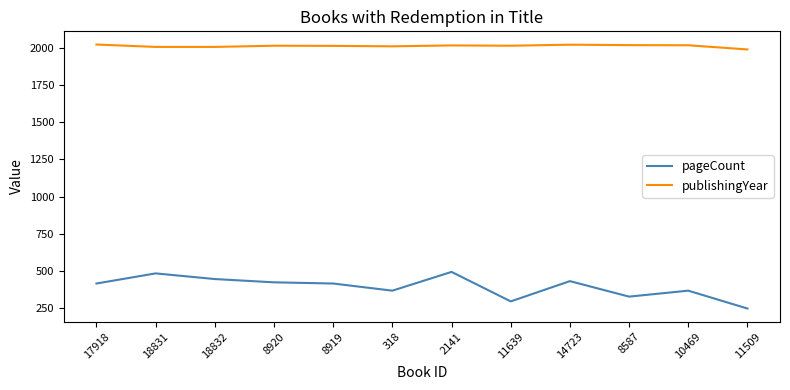

What is the spread (max minus min) of values at 18831?

1521